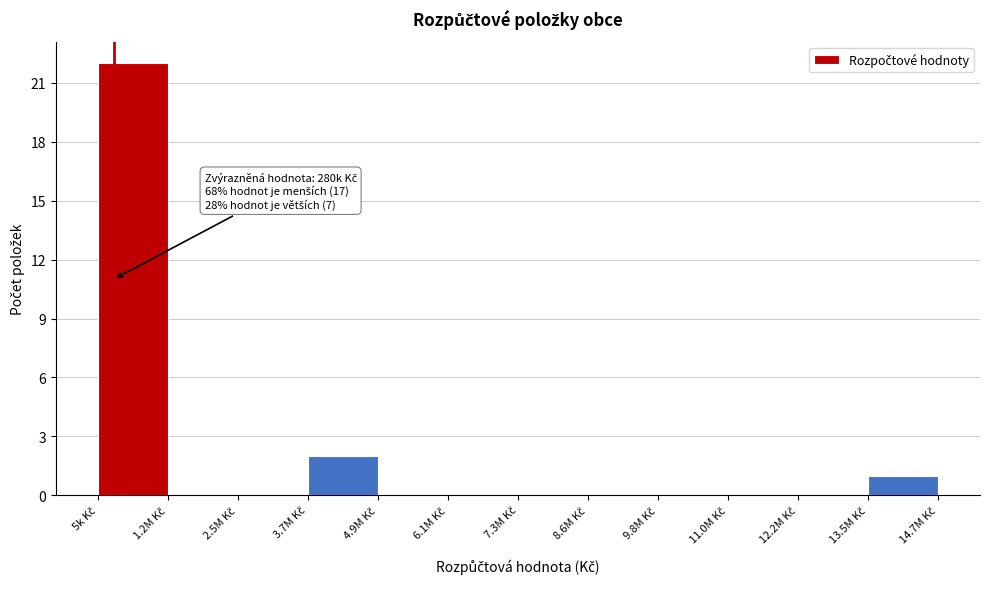

What is the sum of all values?

25